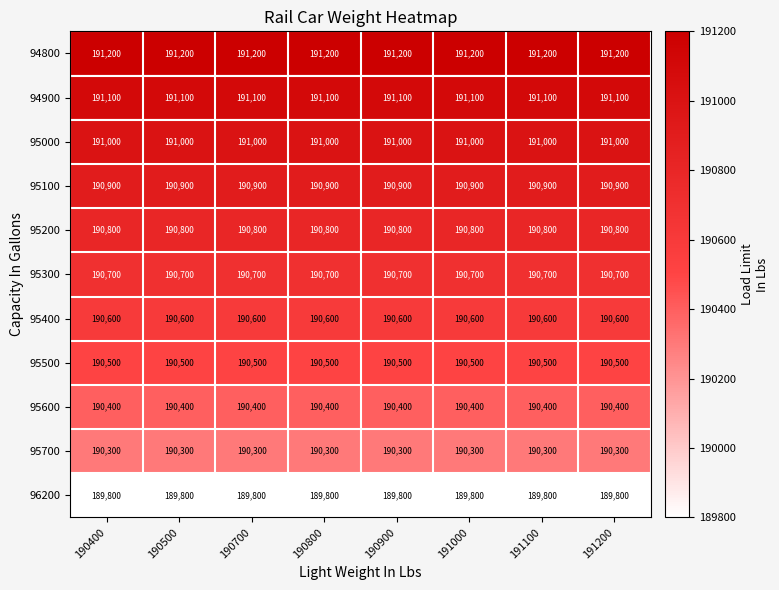

How many distinct data groups are displayed?

11